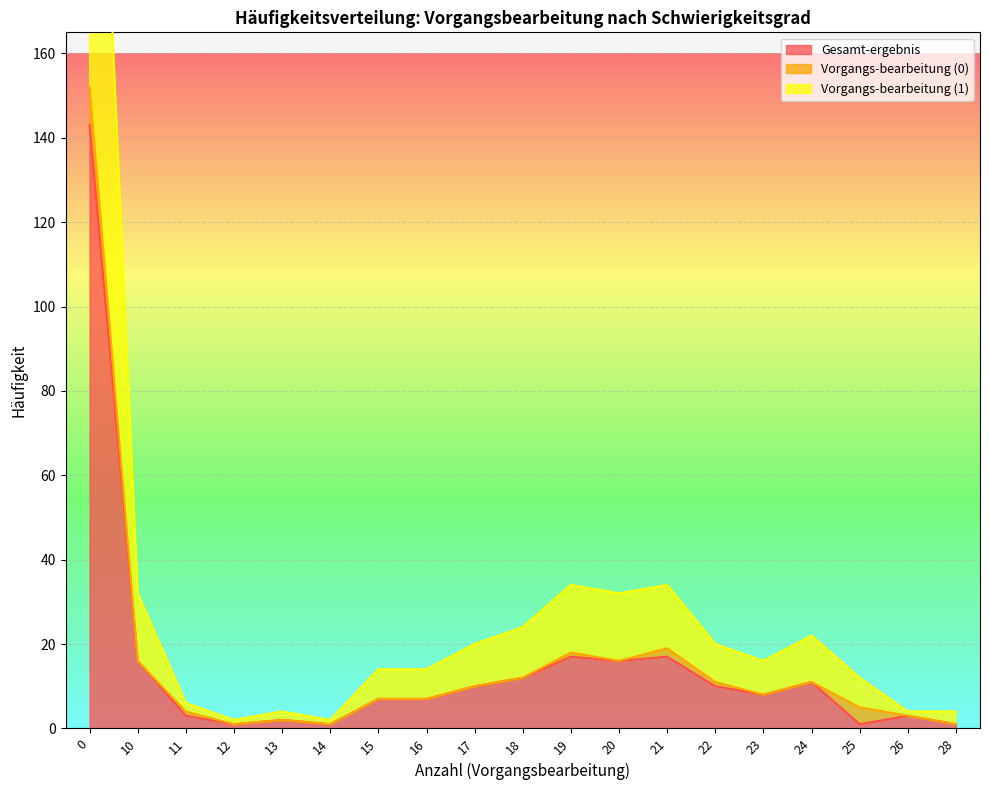

Is it true that Gesamt-ergebnis equals 2 at 15?

False